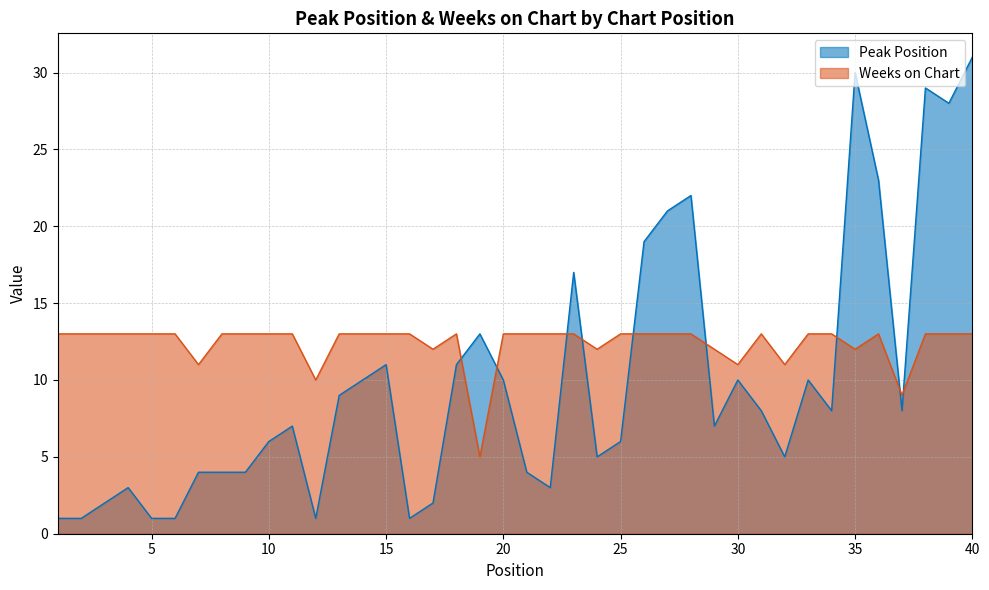

At which label does Peak Position reach its peak?

40